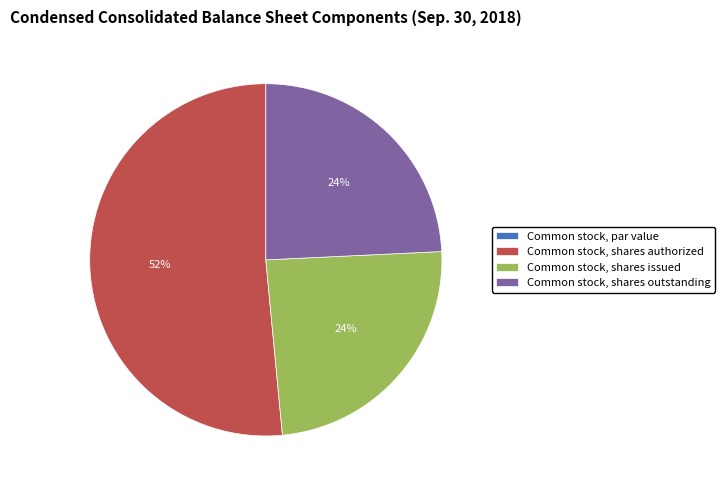

Does Common stock, shares issued account for over 50% of the chart?

No